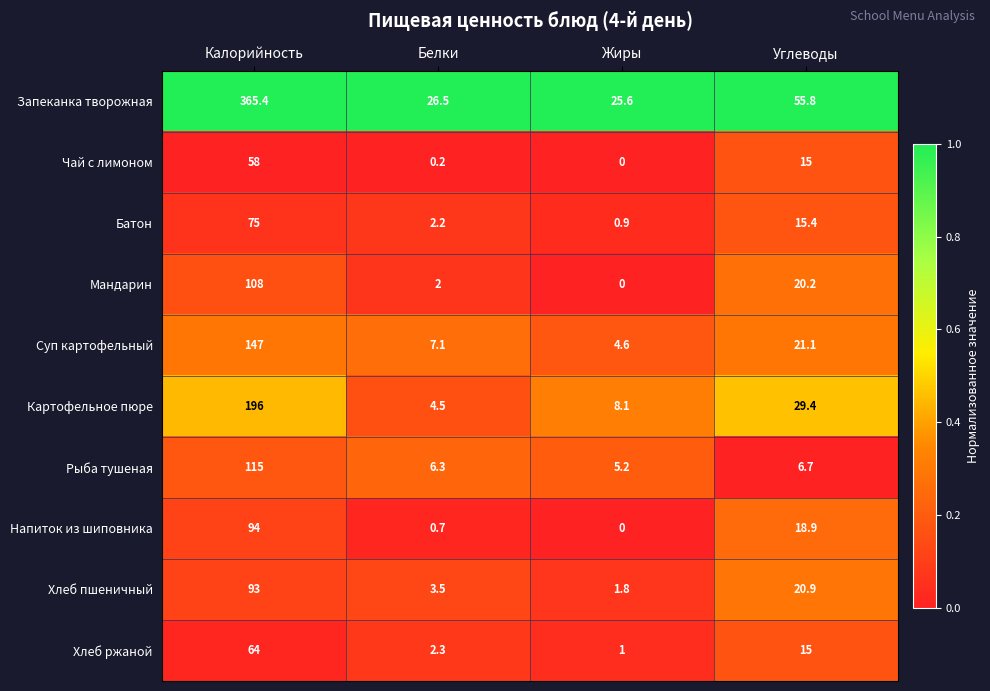

At how many categories does at least one series exceed 0?

4